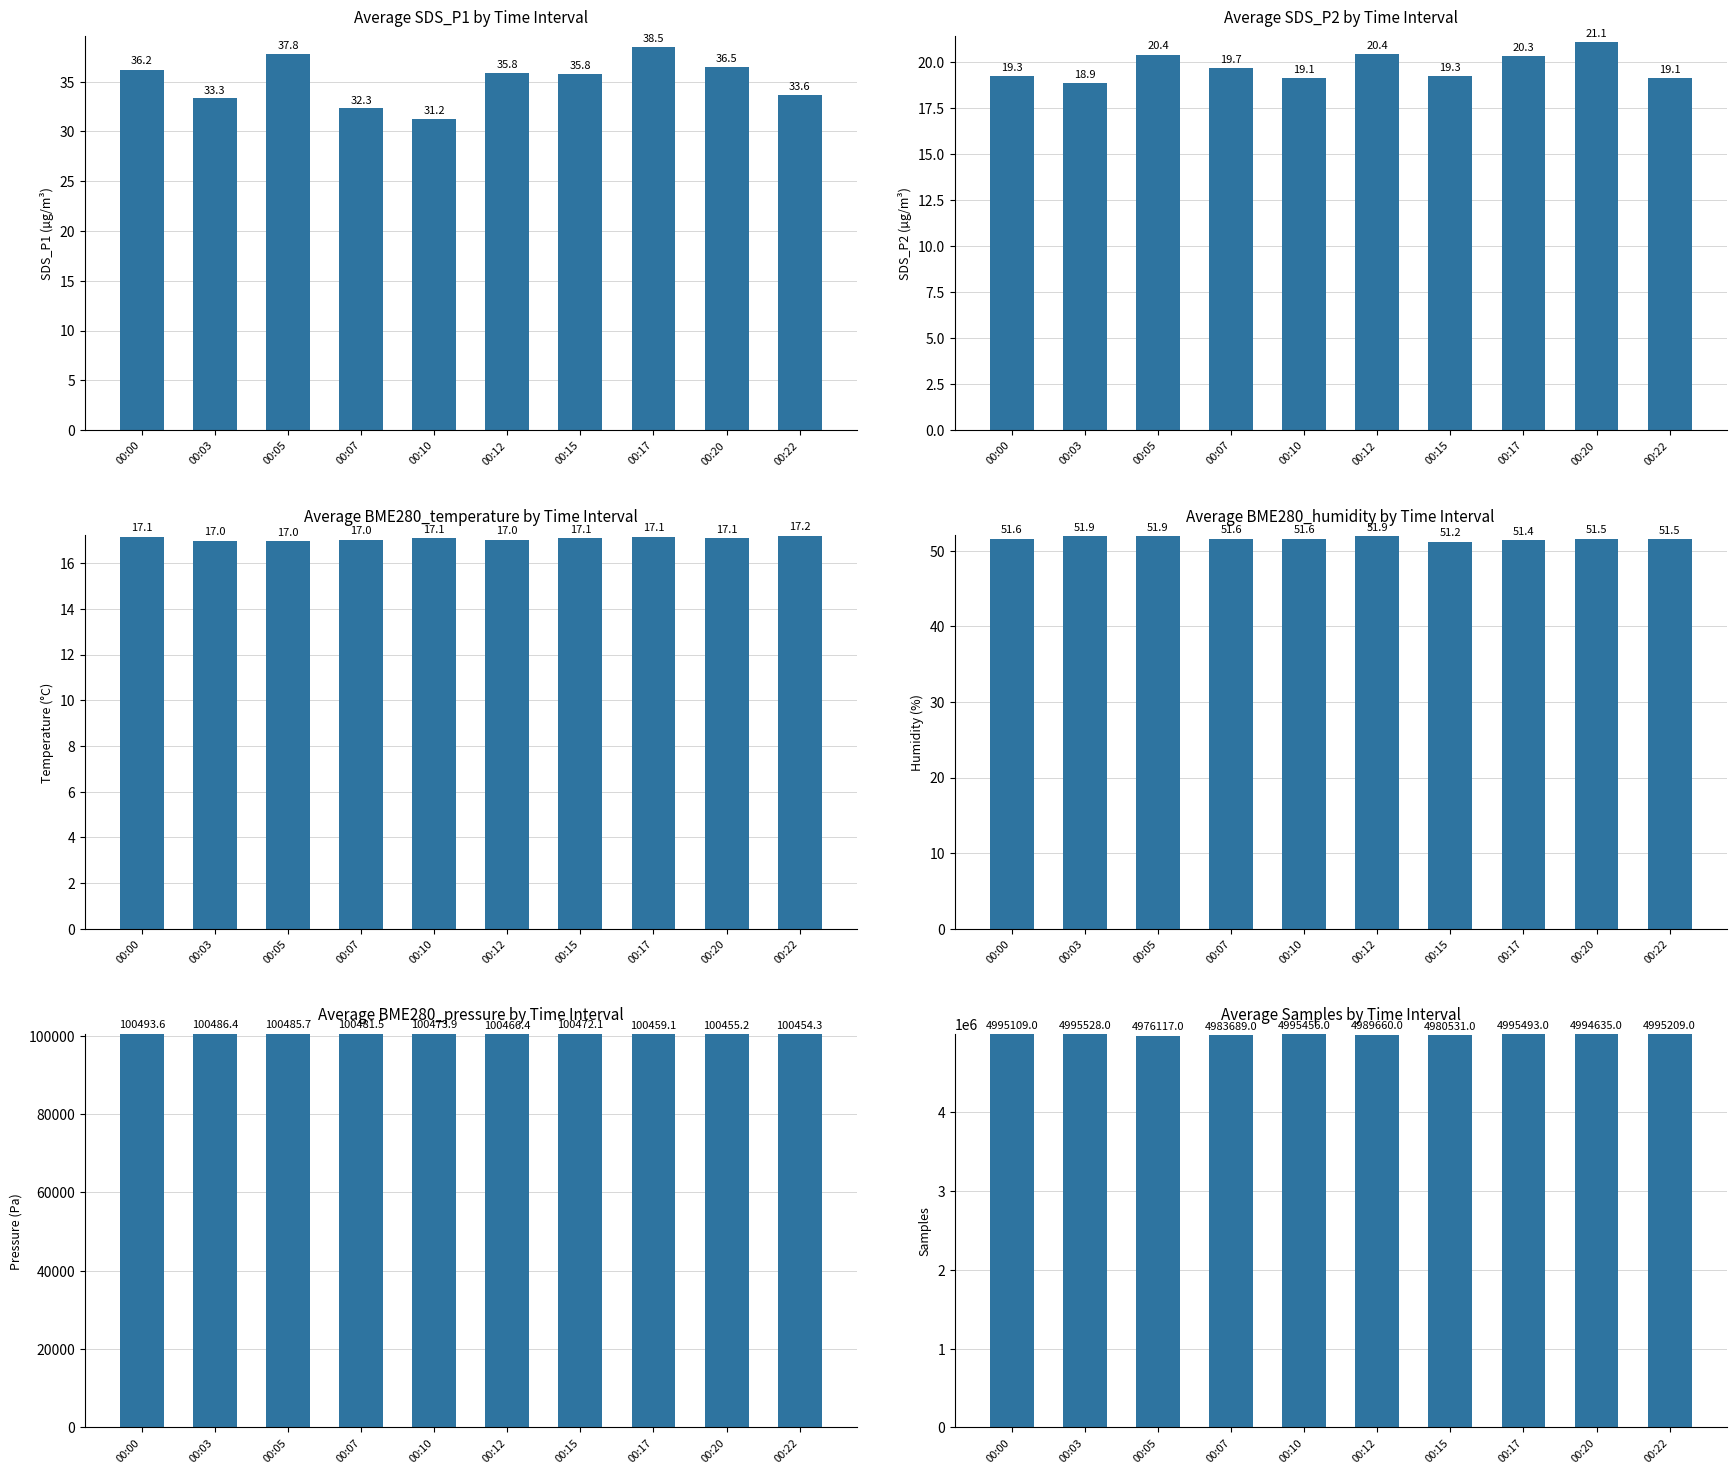

What is the difference between the second highest and minimum values in the SDS_P1 series?

6.5